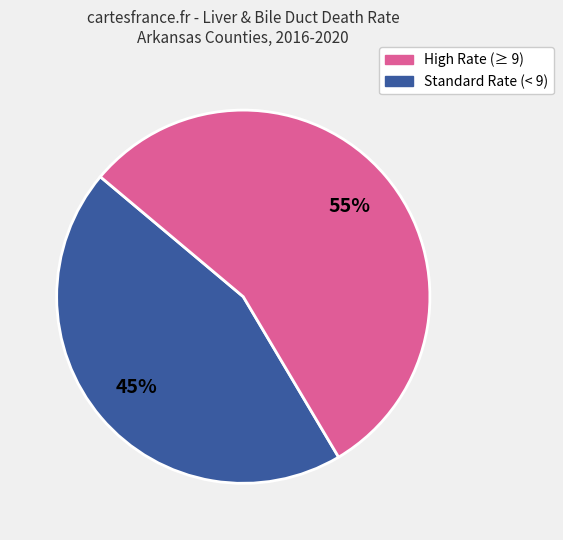

Is there any slice that represents more than half of the pie?

Yes